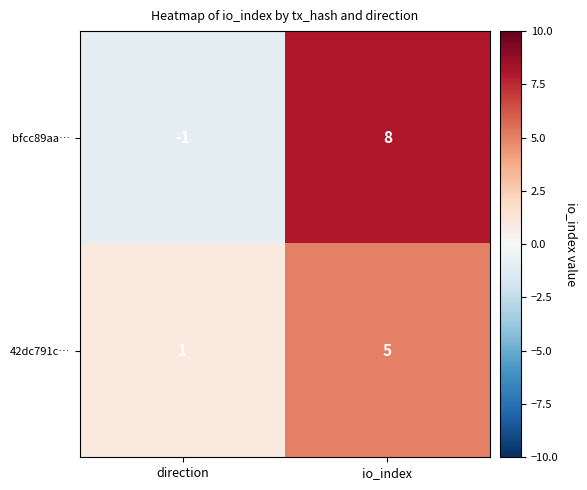

Reading left to right, what are all the values shown in this chart?

bfcc89aa…: -1	8
42dc791c…: 1	5